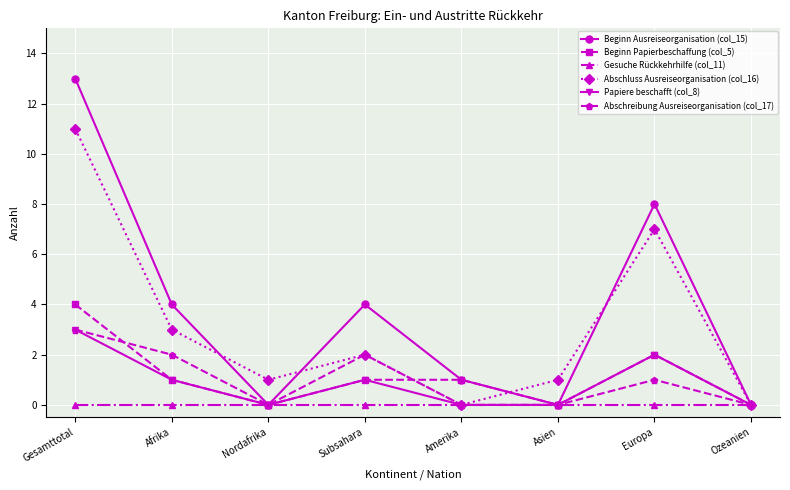

Which series has the largest total across all categories?

Beginn Ausreiseorganisation (col_15)